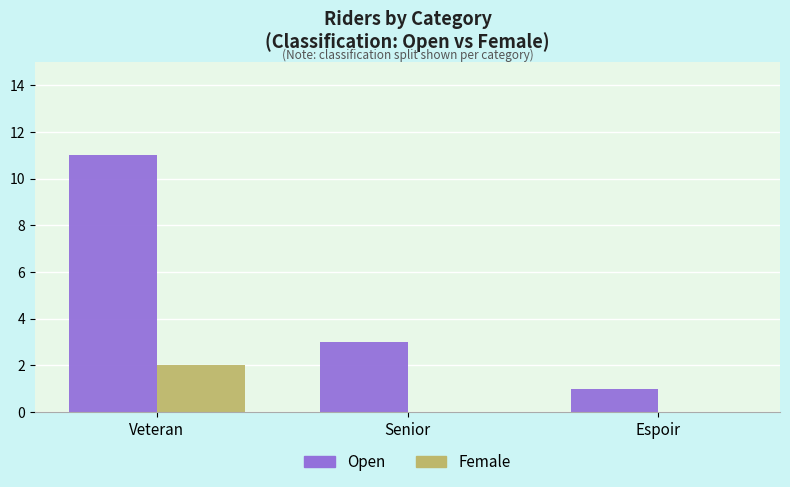

What is the spread (max minus min) of values at Espoir?

1